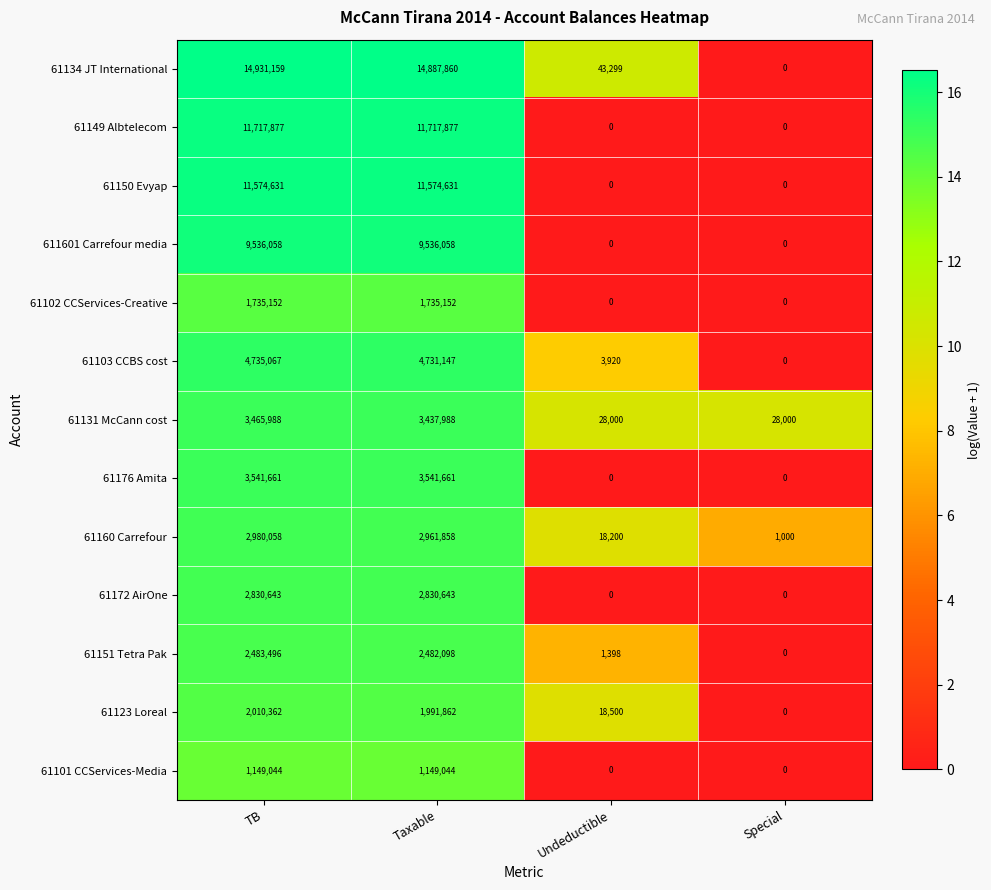

Is it true that 61160 Carrefour equals 1000 at Special?

True